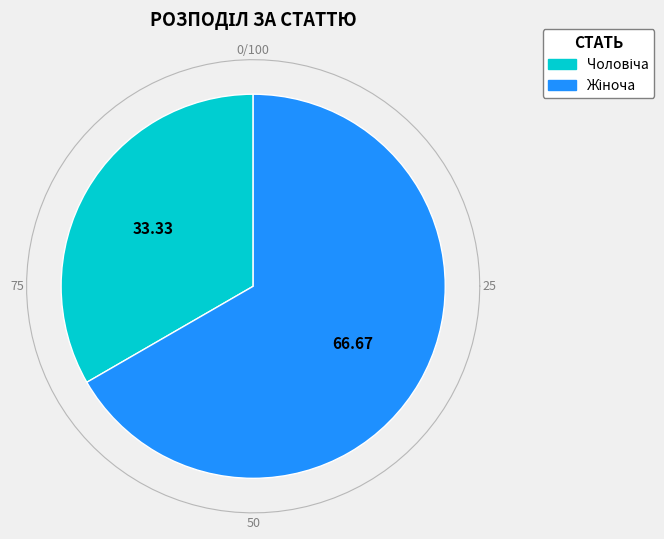

Which slice represents more than half of the pie?

Жіноча